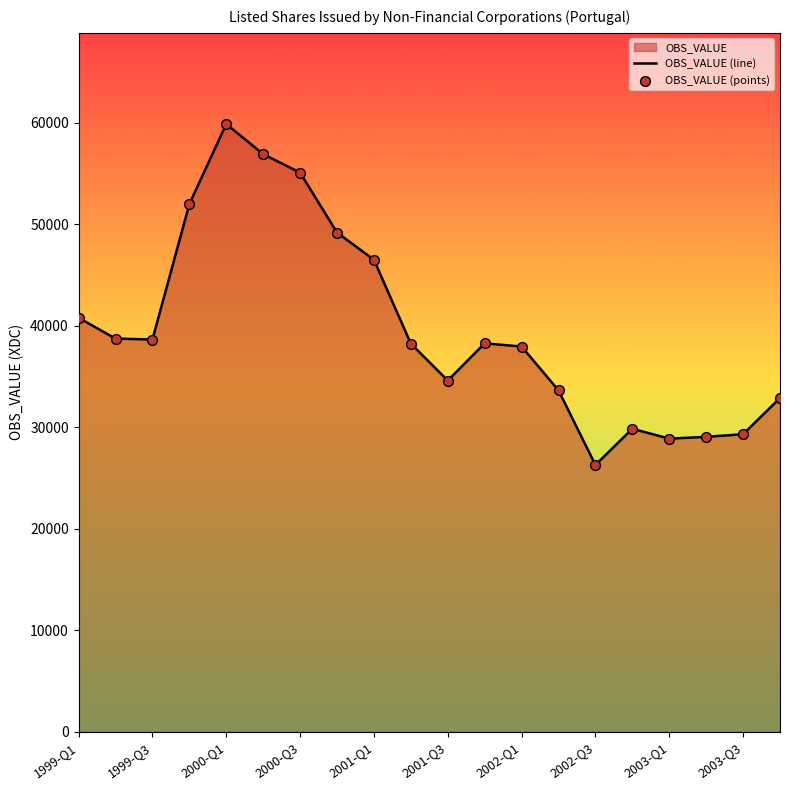

What is the change in value from 2001-Q4 to 2002-Q3?

-11984.4